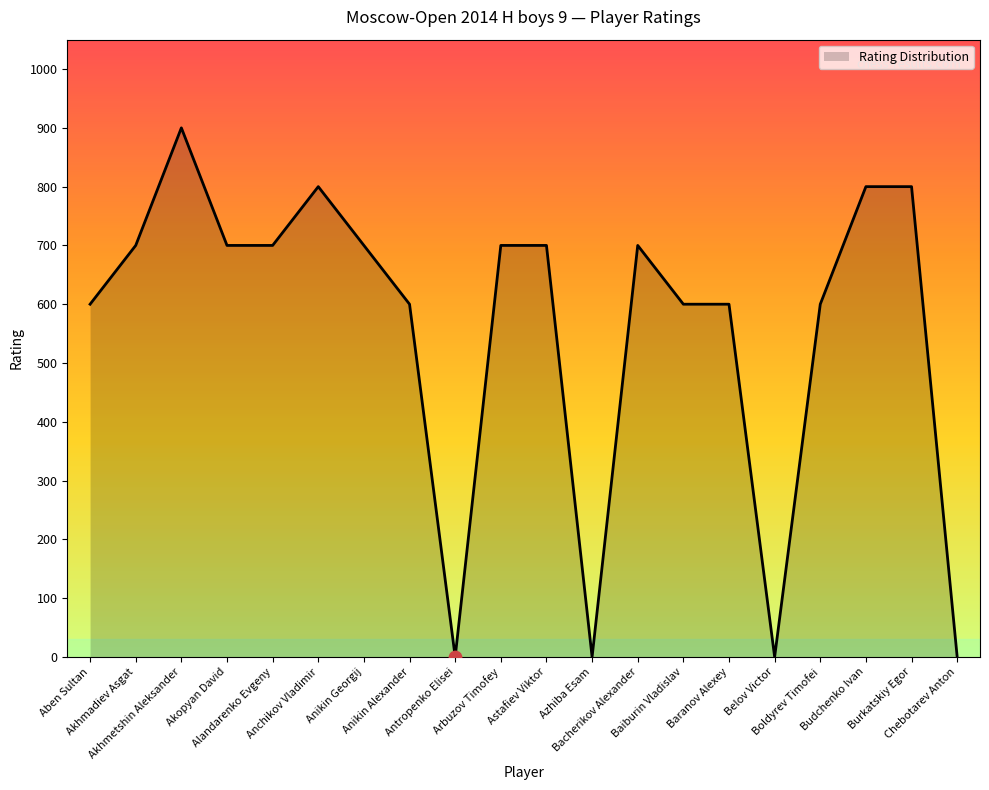

What is the change in value from Astafiev Viktor to Chebotarev Anton?

-700